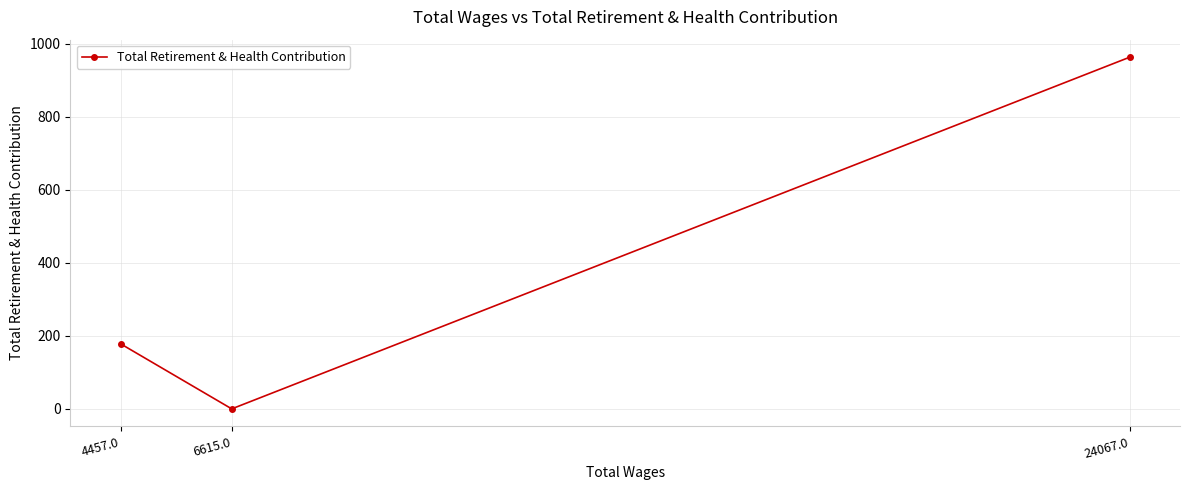

Does the chart display data point markers on the line(s)?

Yes